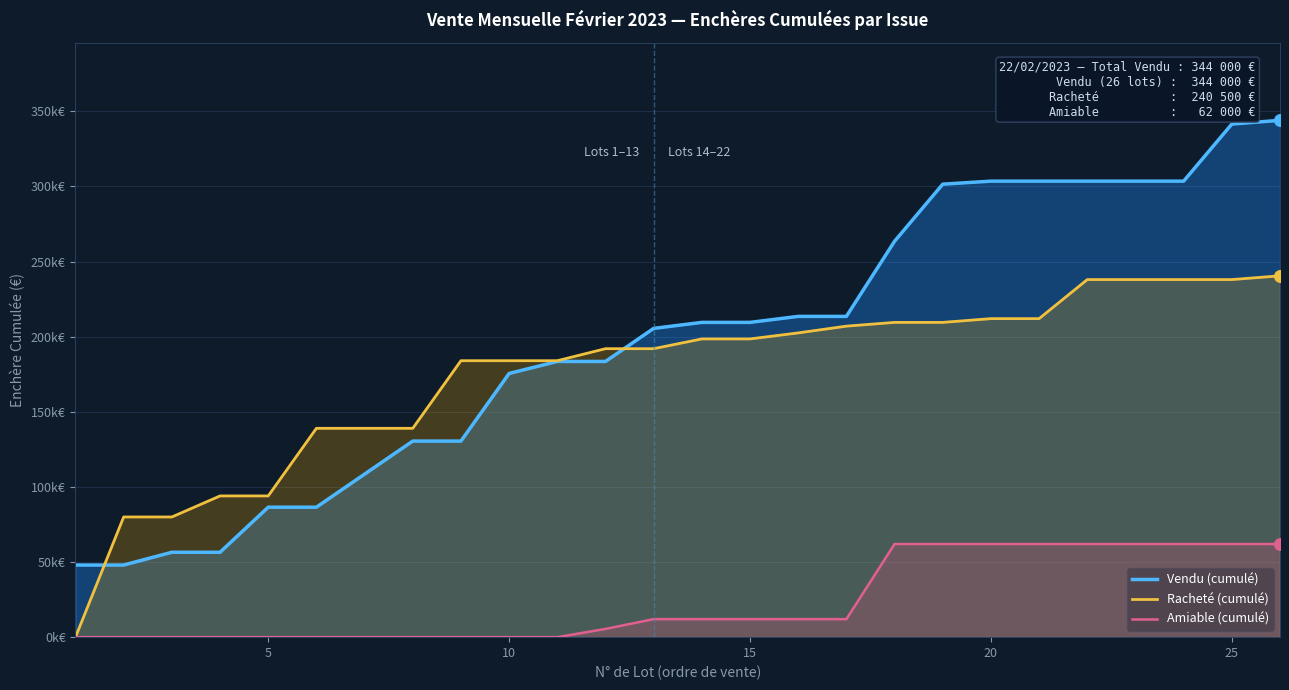

Which series has the largest Y range (max minus min)?

Vendu (cumulé)